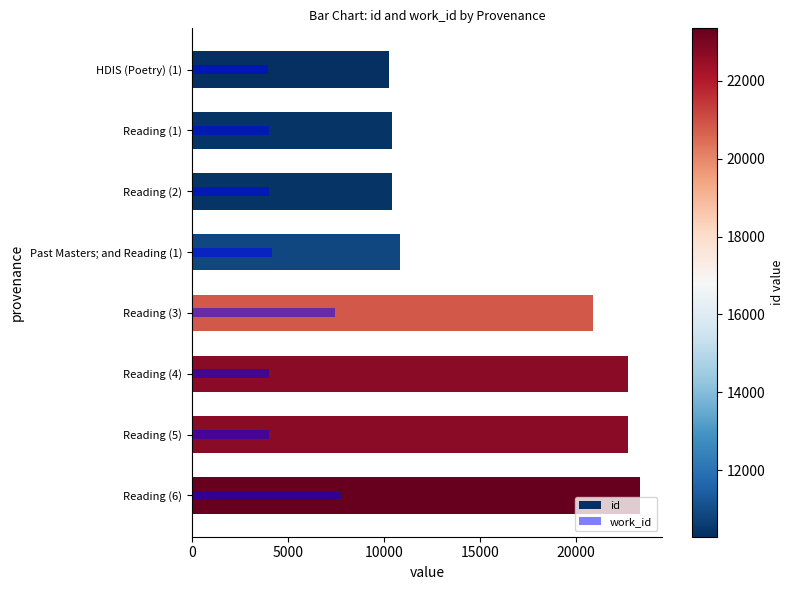

How many bars are there in each group?

2